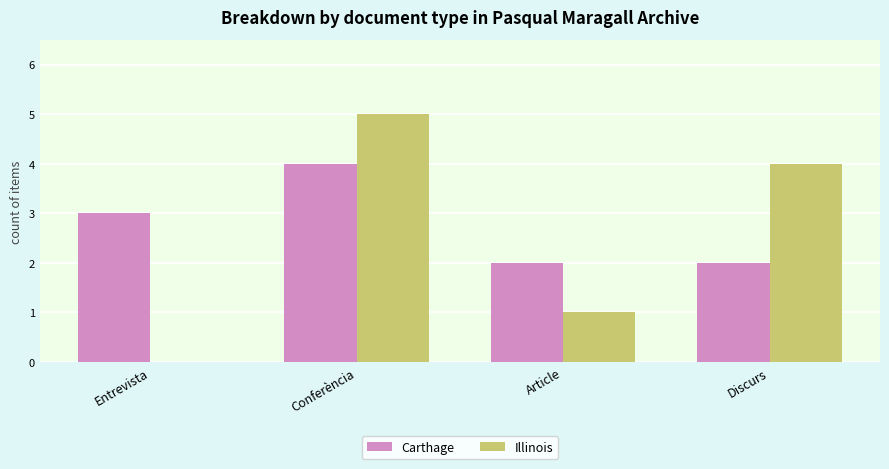

At which label does Carthage reach its peak?

Conferència